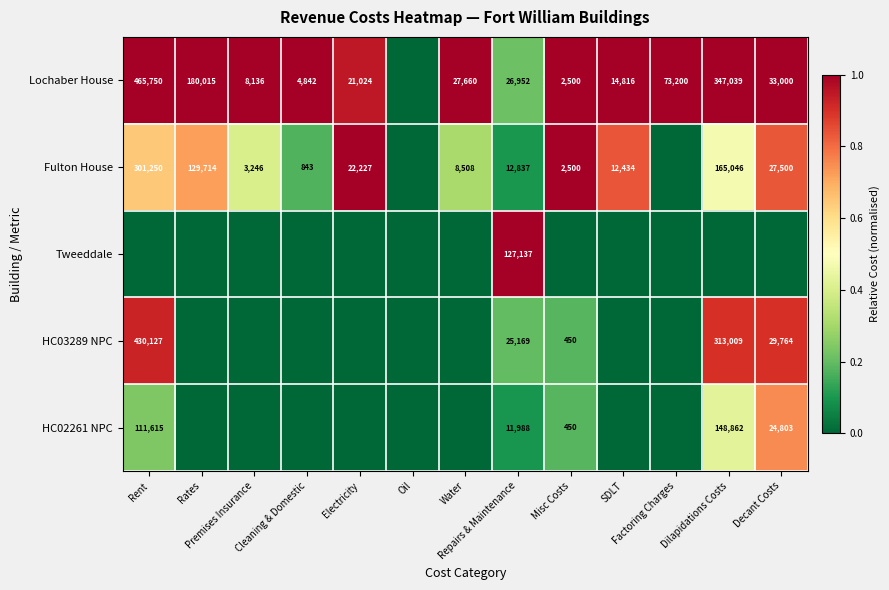

How many Fulton House values are between 0 and 1?

13